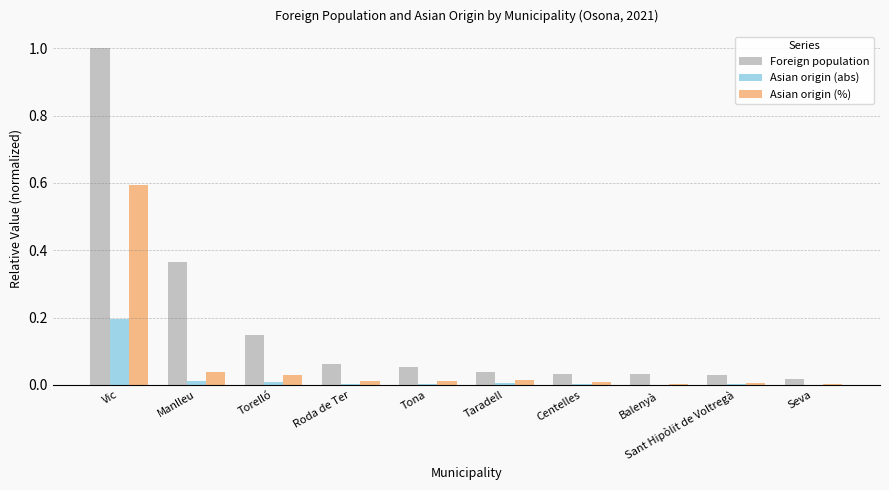

Which series has the largest total across all categories?

Foreign population